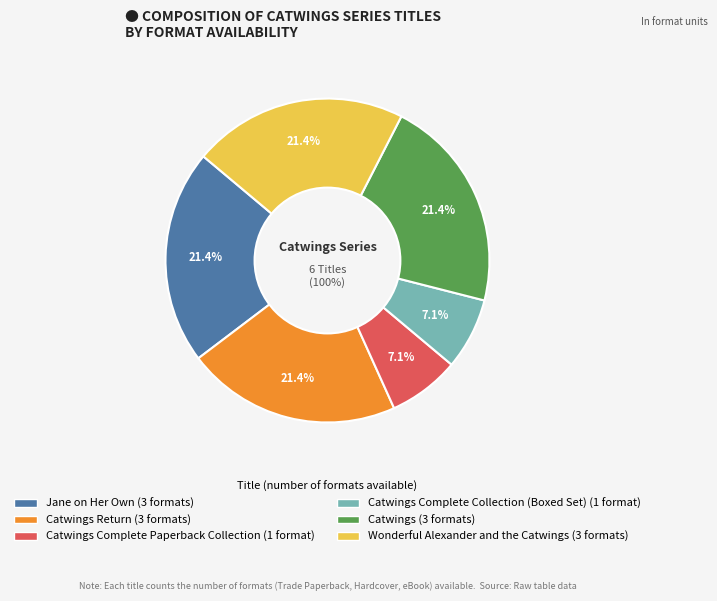

To the nearest percent, what percentage of the pie is Catwings Complete Collection (Boxed Set)?

7%